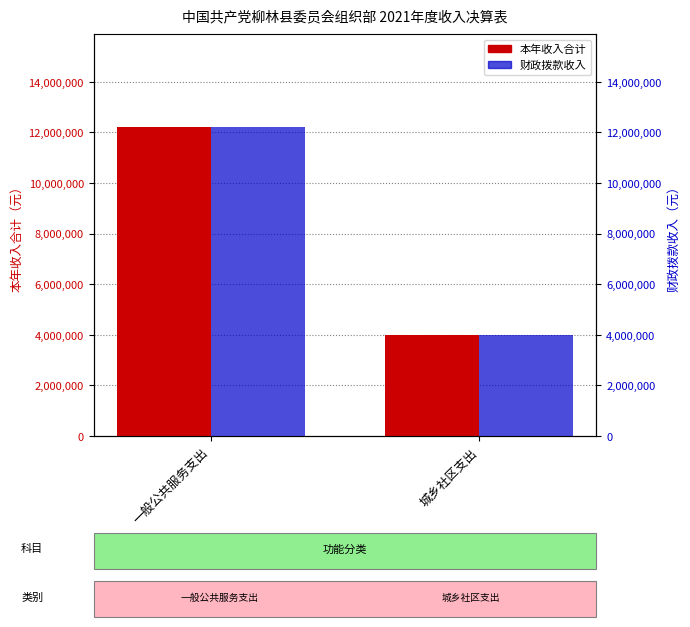

Rank the series by their maximum value, from lowest to highest.

本年收入合计, 财政拨款收入